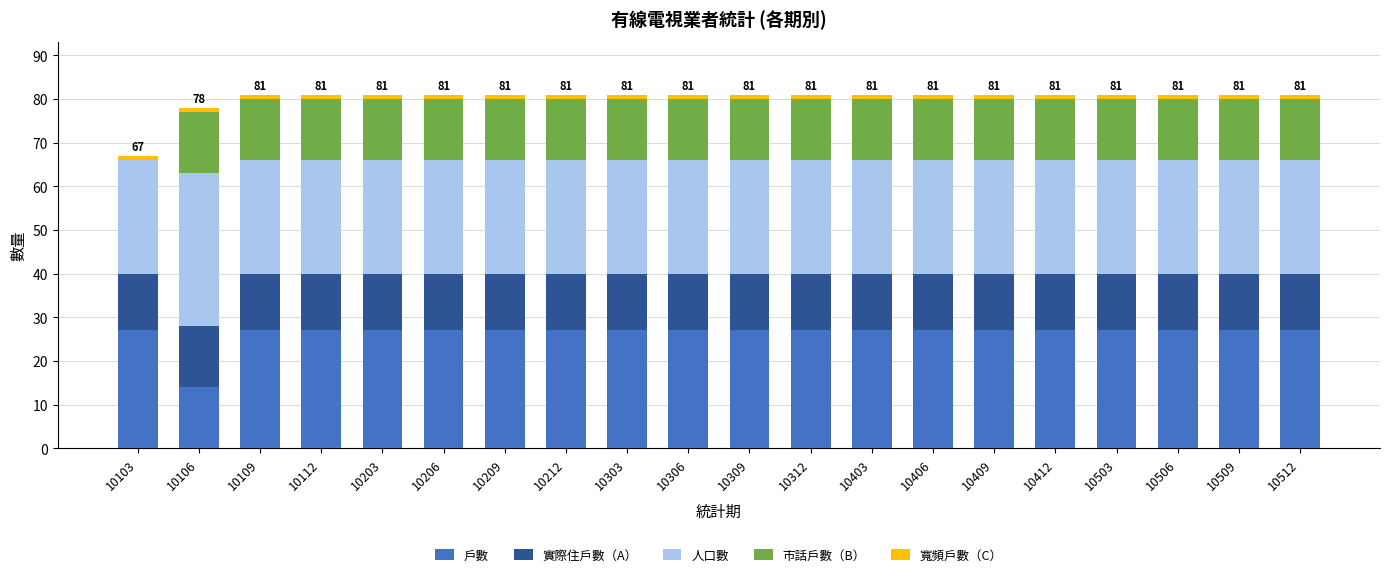

At 10409, list the series in order from largest to smallest.

戶數, 人口數, 市話戶數（B）, 實際住戶數（A）, 寬頻戶數（C）